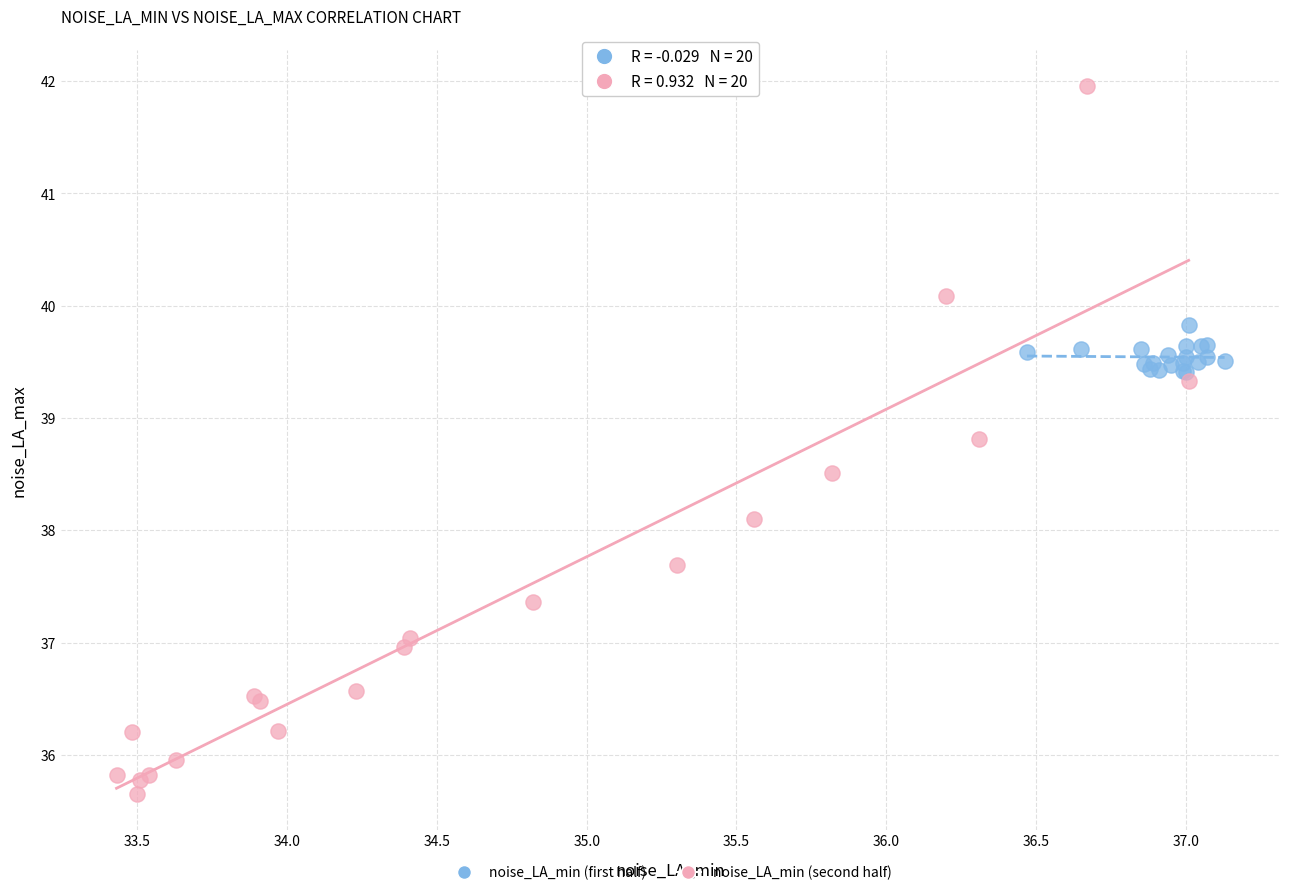

Which series has the widest spread of Y values?

noise_LA_min (second half)